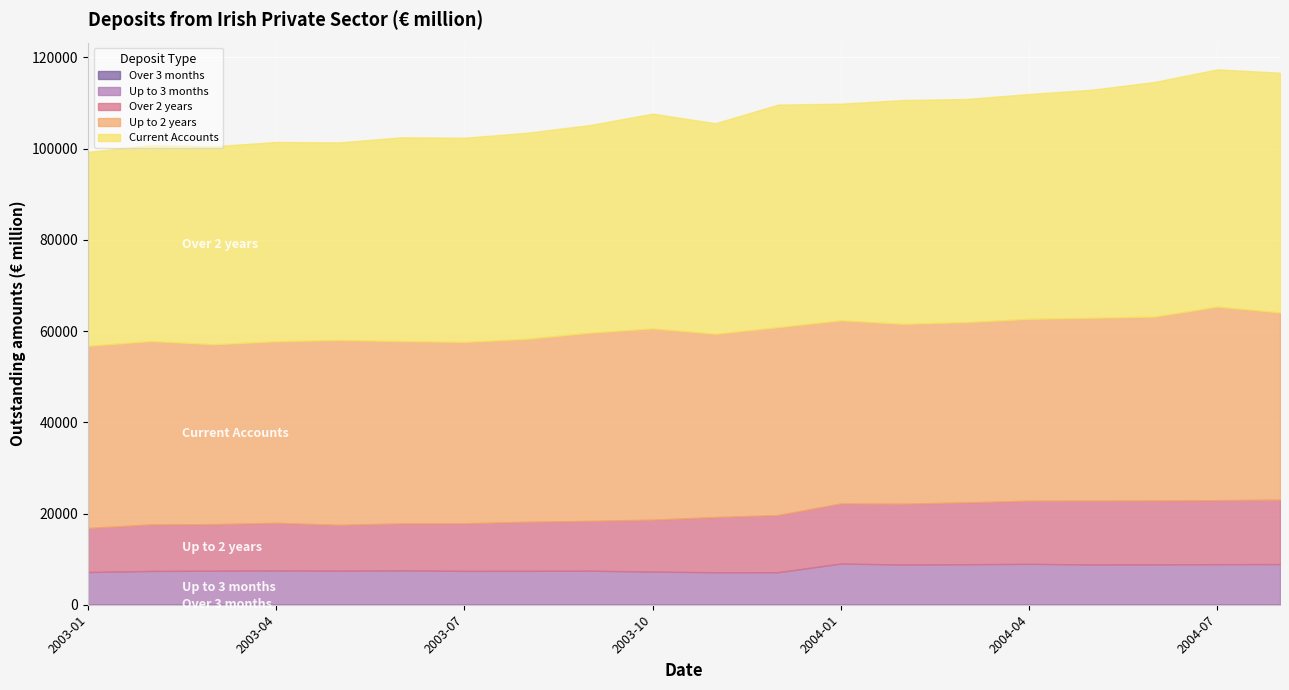

True or false: Current Accounts and Over 2 years intersect in this chart.

False